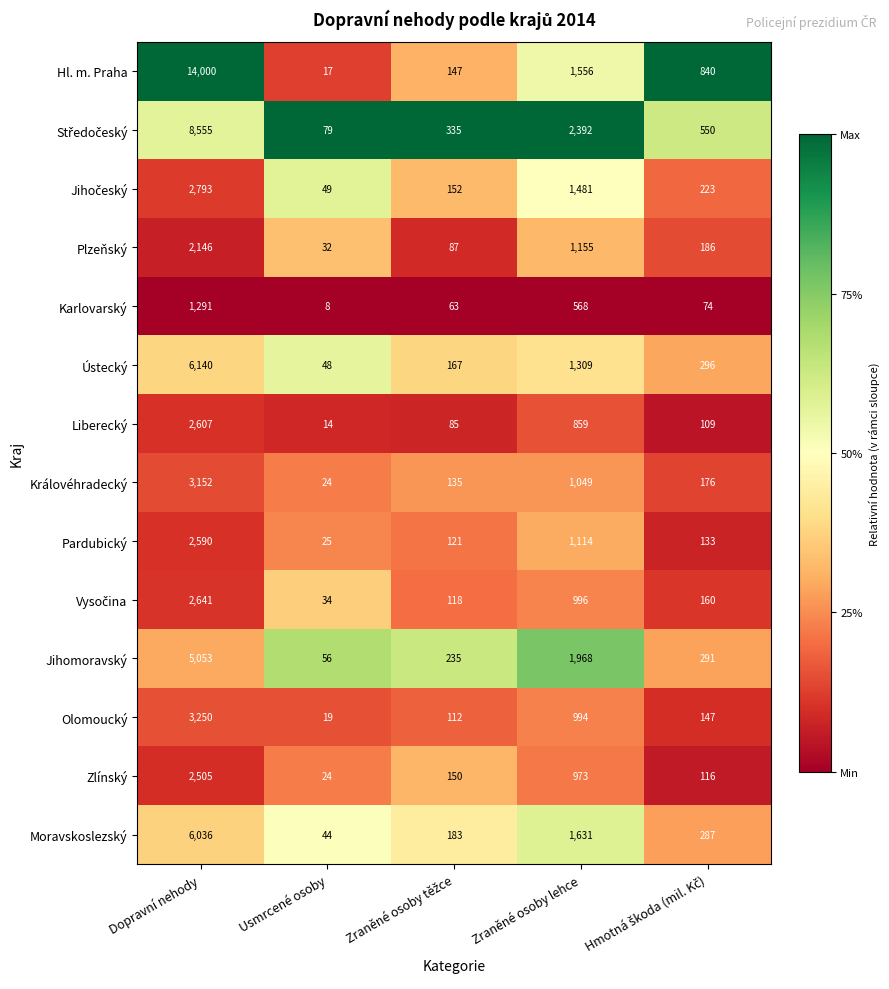

What is the average value of the Karlovarský series?

401